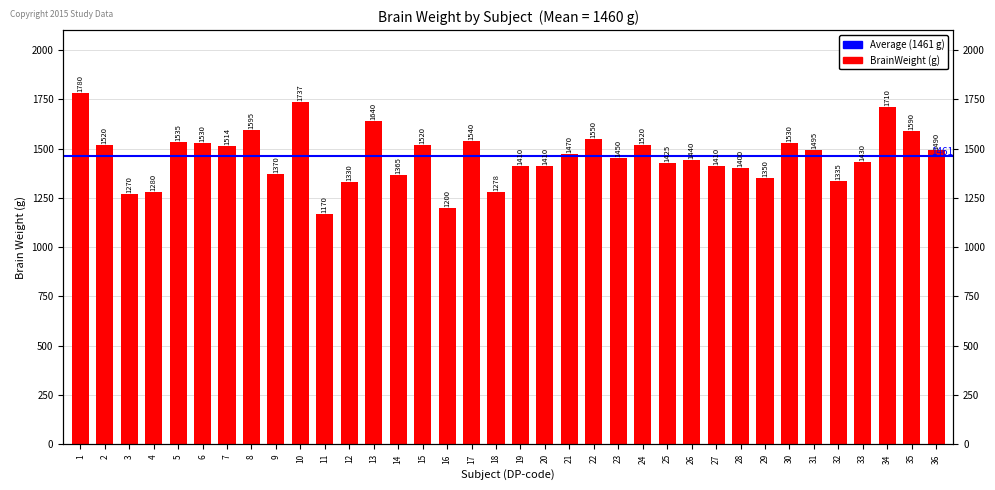

The value at 14 is 1365. True or false?

True